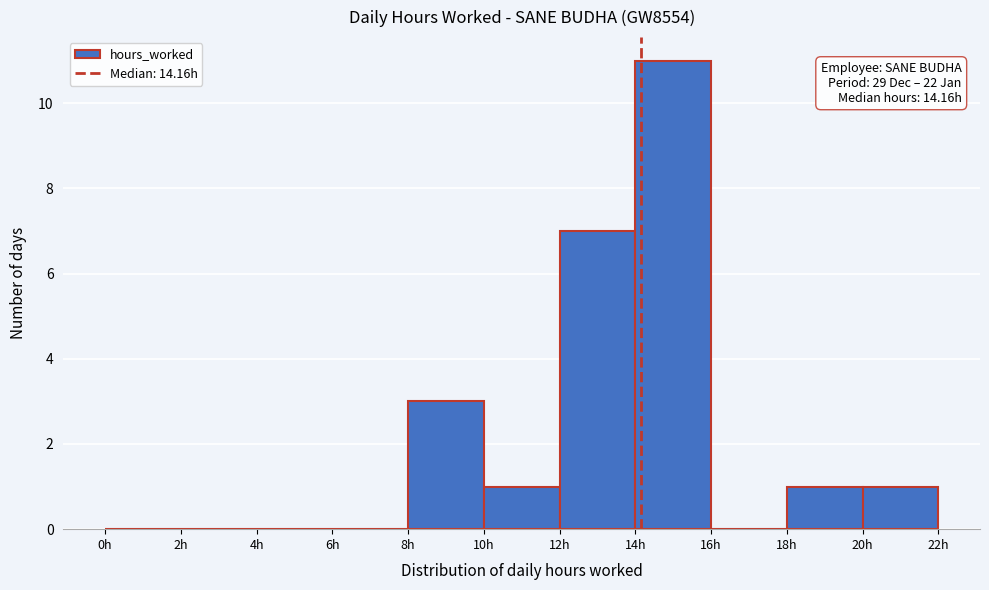

Over which range of the x-axis is the bar tallest?

14 to 16